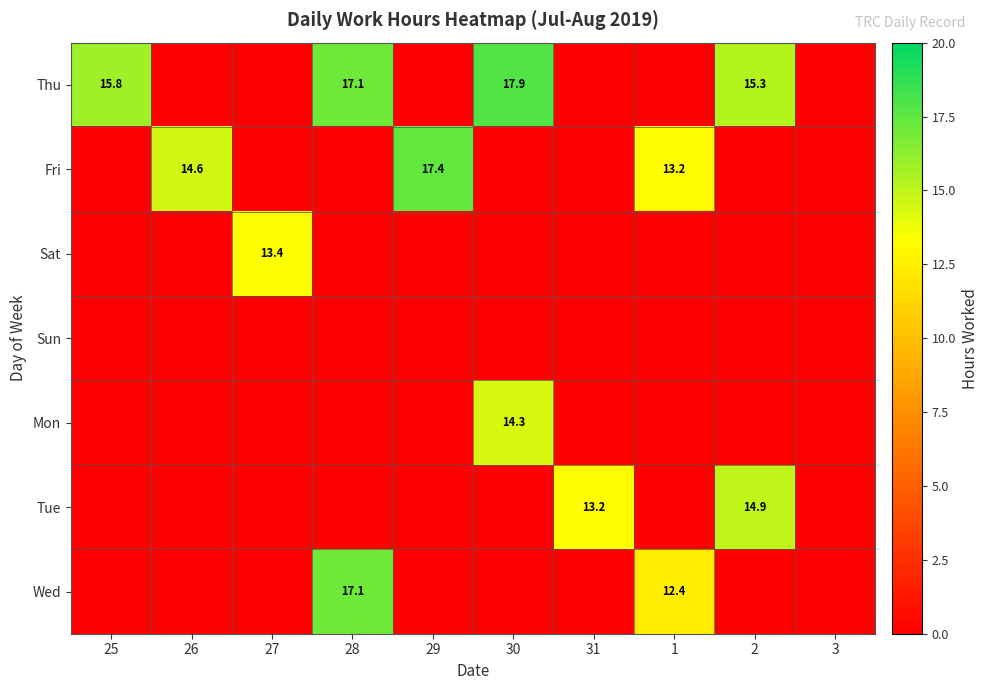

The value of Wed at 1 is 8.3. True or false?

False